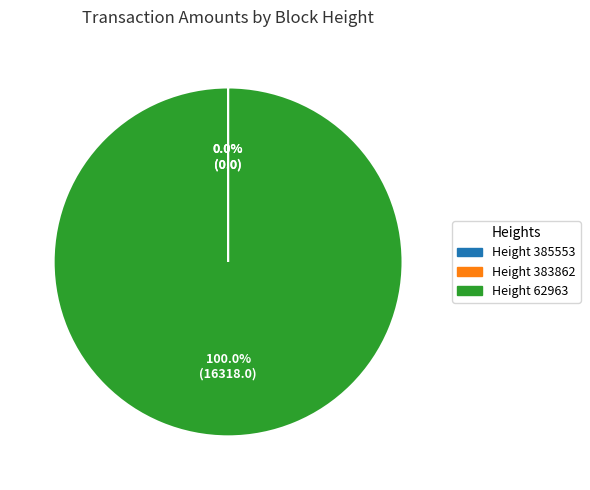

Is Height 62963 the majority of the pie?

Yes